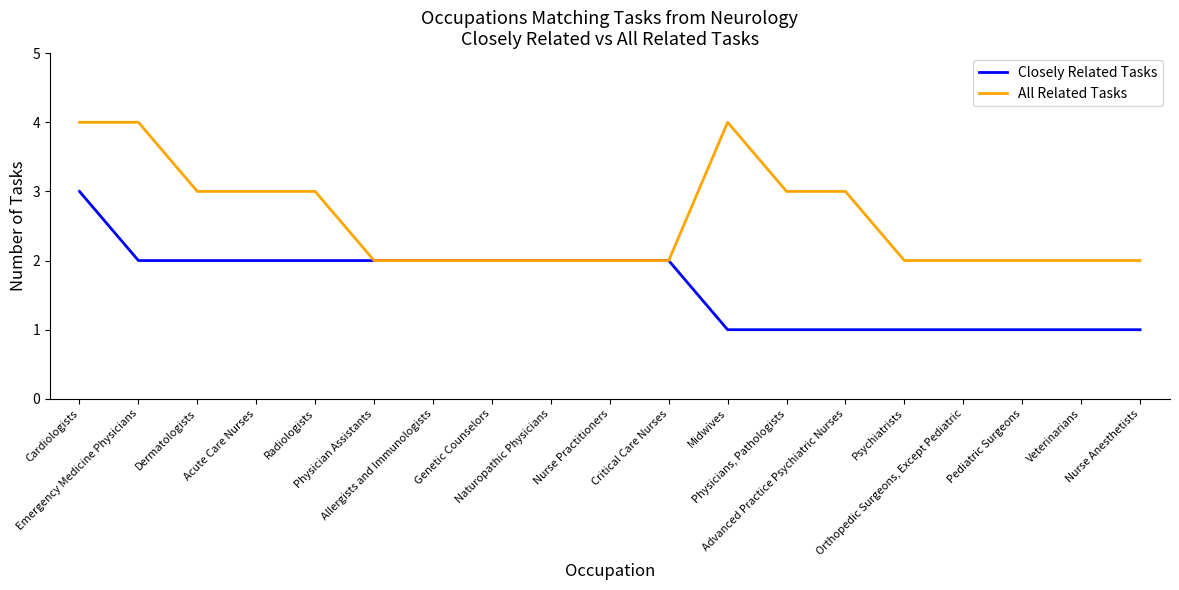

What is the highest value of the Closely Related Tasks series?

3